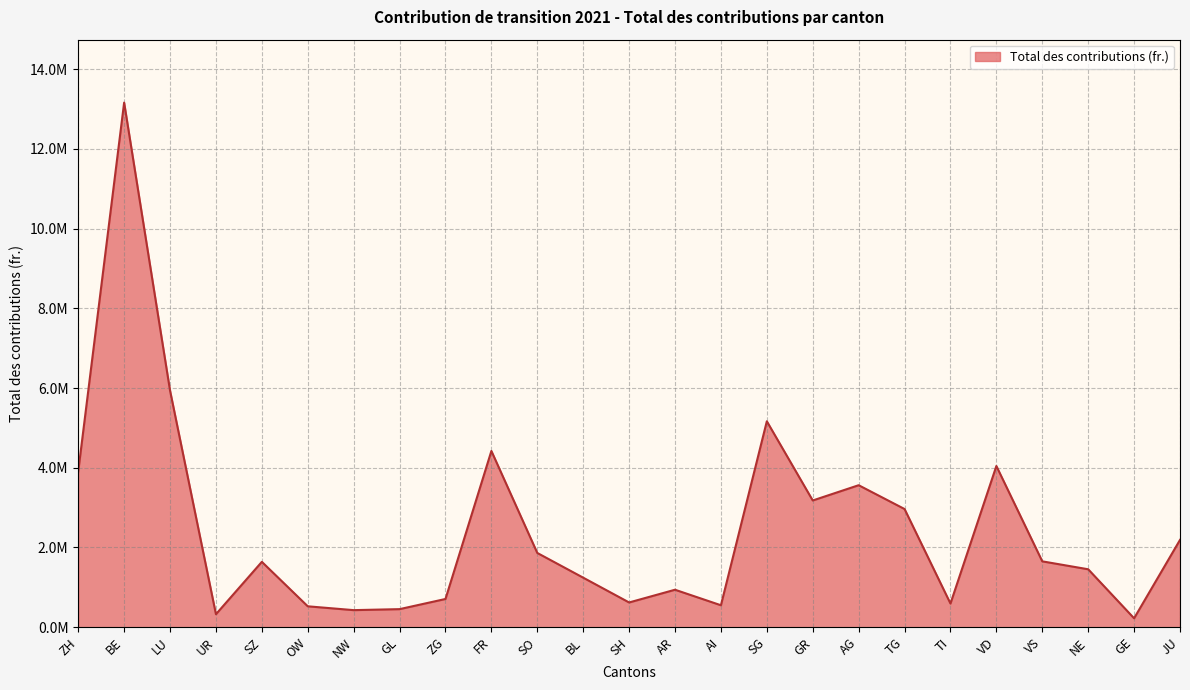

Where does the data first go above 1639570?

ZH